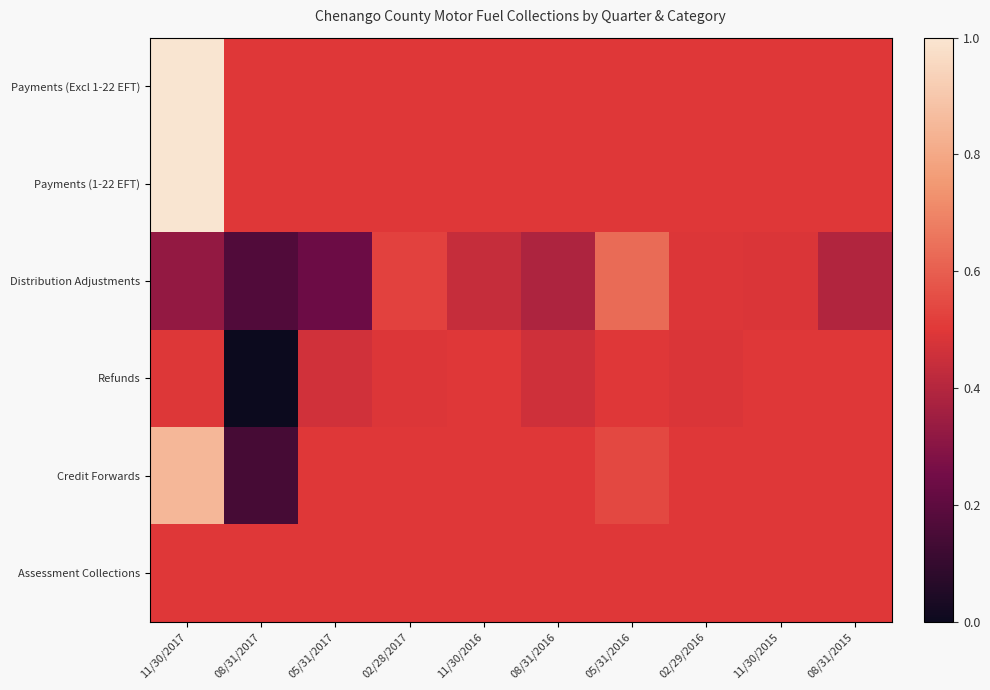

At how many categories does at least one series exceed 0?

10